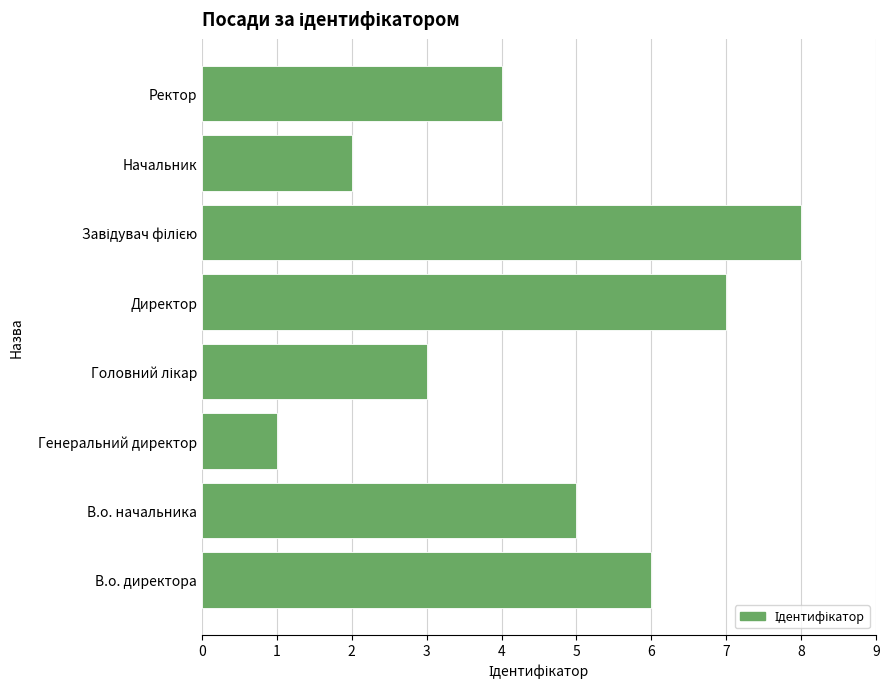

True or false: the data shows 1 at Генеральний директор.

True